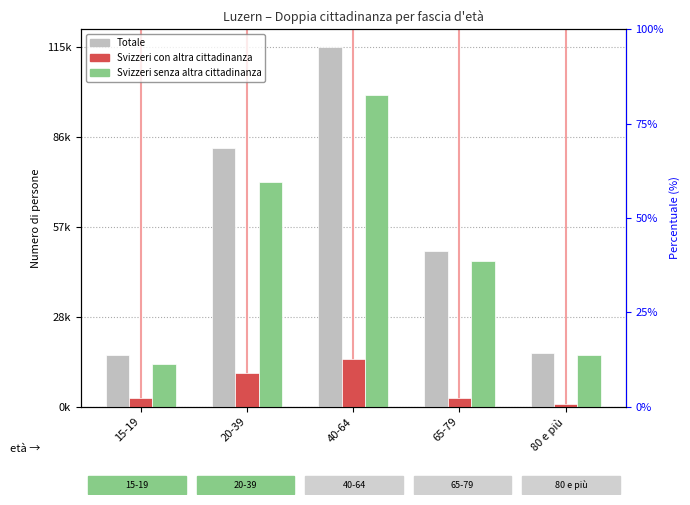

Which has a higher value, 40-64 or 80 e più?

40-64